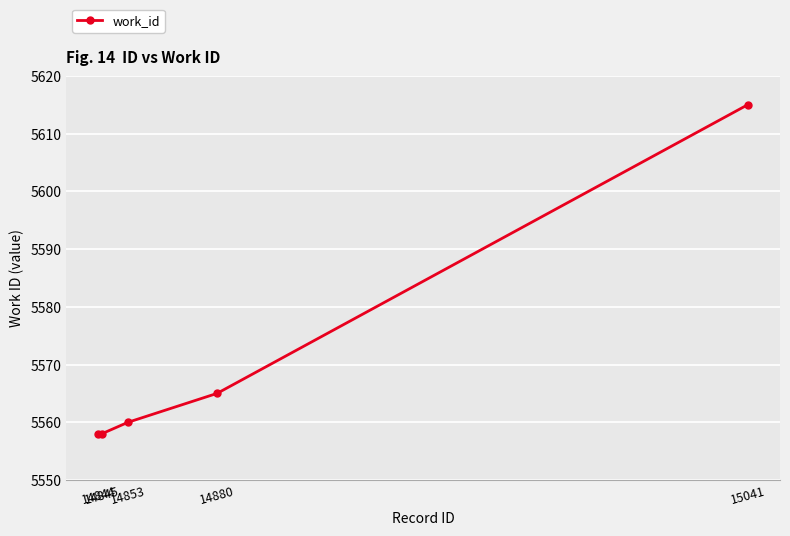

What is the average value?

5571